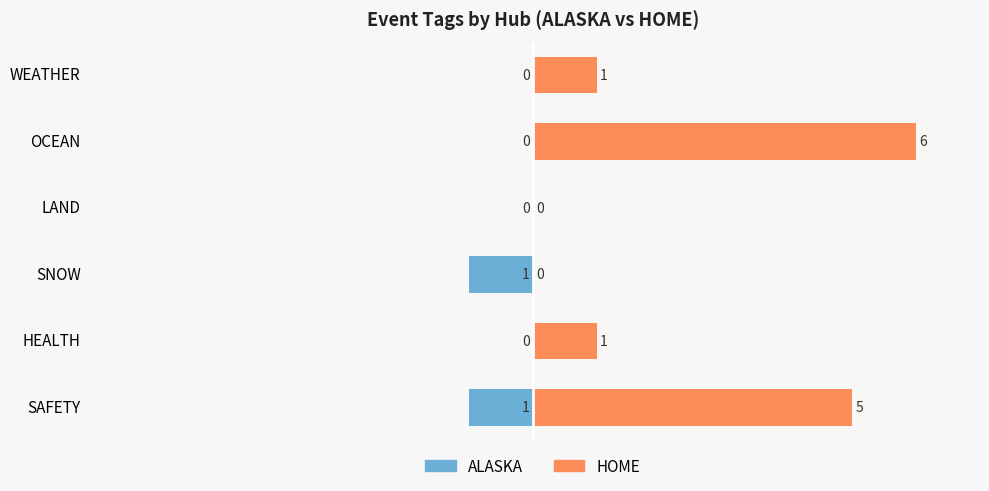

Which series has the largest total across all categories?

HOME